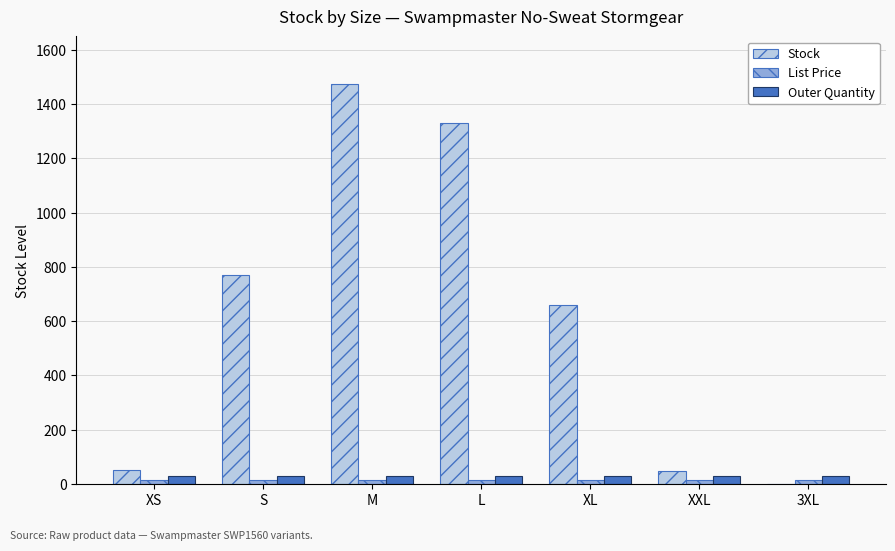

At which label does Stock reach its peak?

M